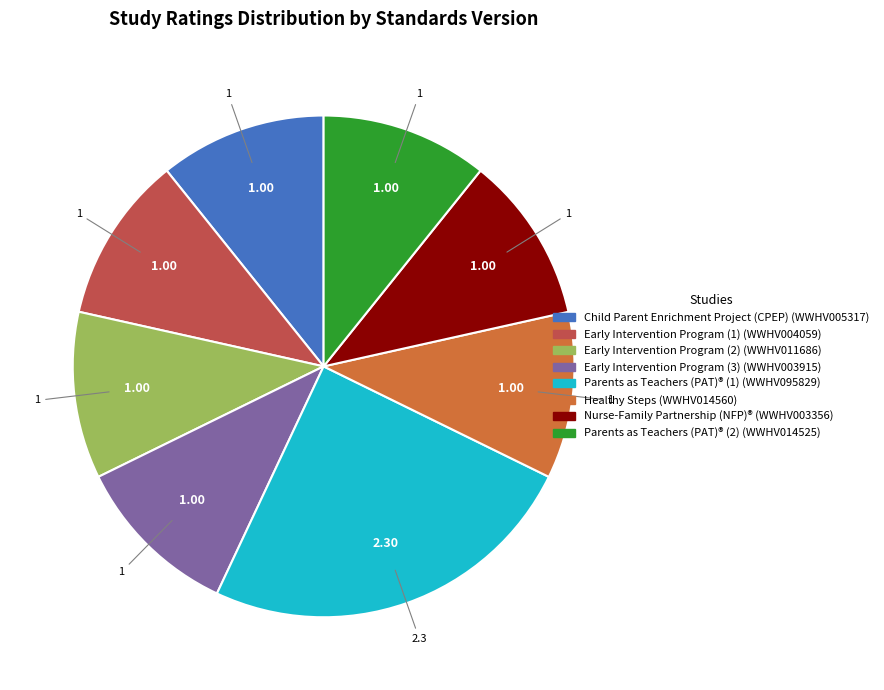

Is there any slice that represents more than half of the pie?

No